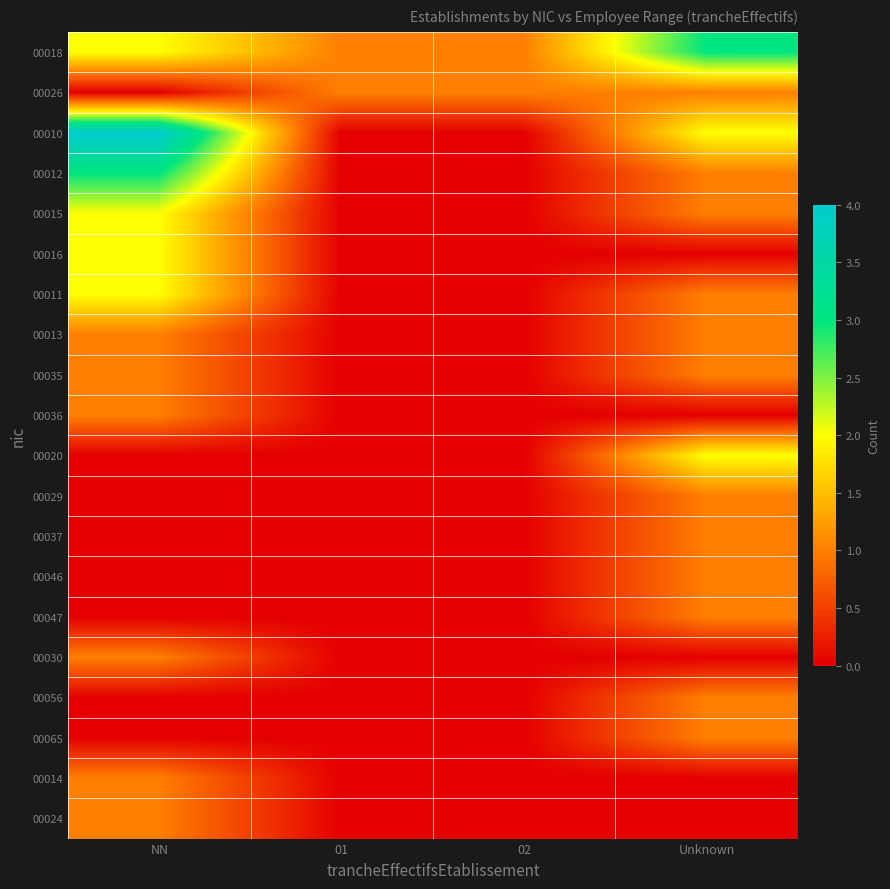

How many data points does each series have?

4